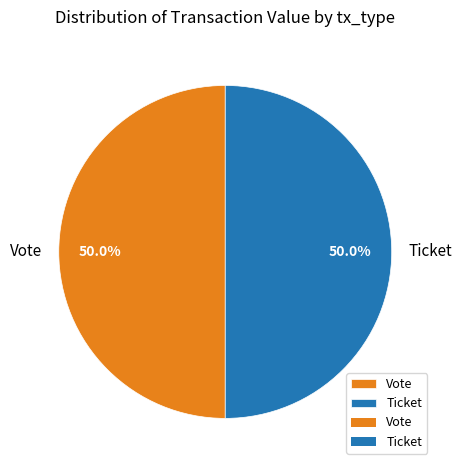

How much of the chart is everything except Ticket?

50.0%